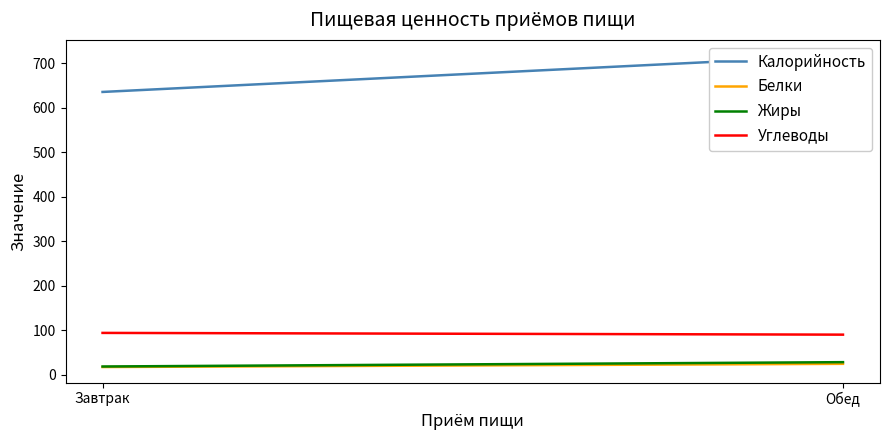

Rank the series by their maximum value, from lowest to highest.

Белки, Жиры, Углеводы, Калорийность